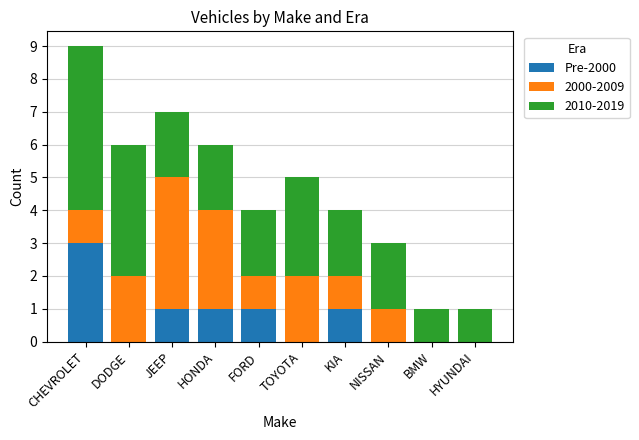

What is the total value across all series at FORD?

4